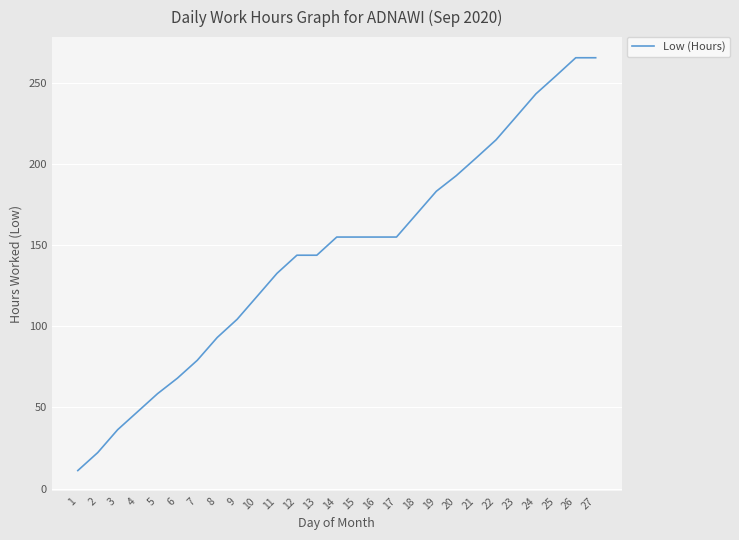

What value does the data have at 1?

11.1